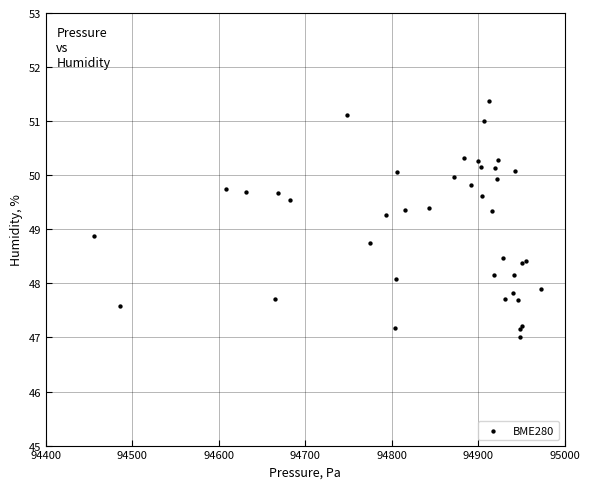

What Y value in the scatter plot is closest to 49?

48.9